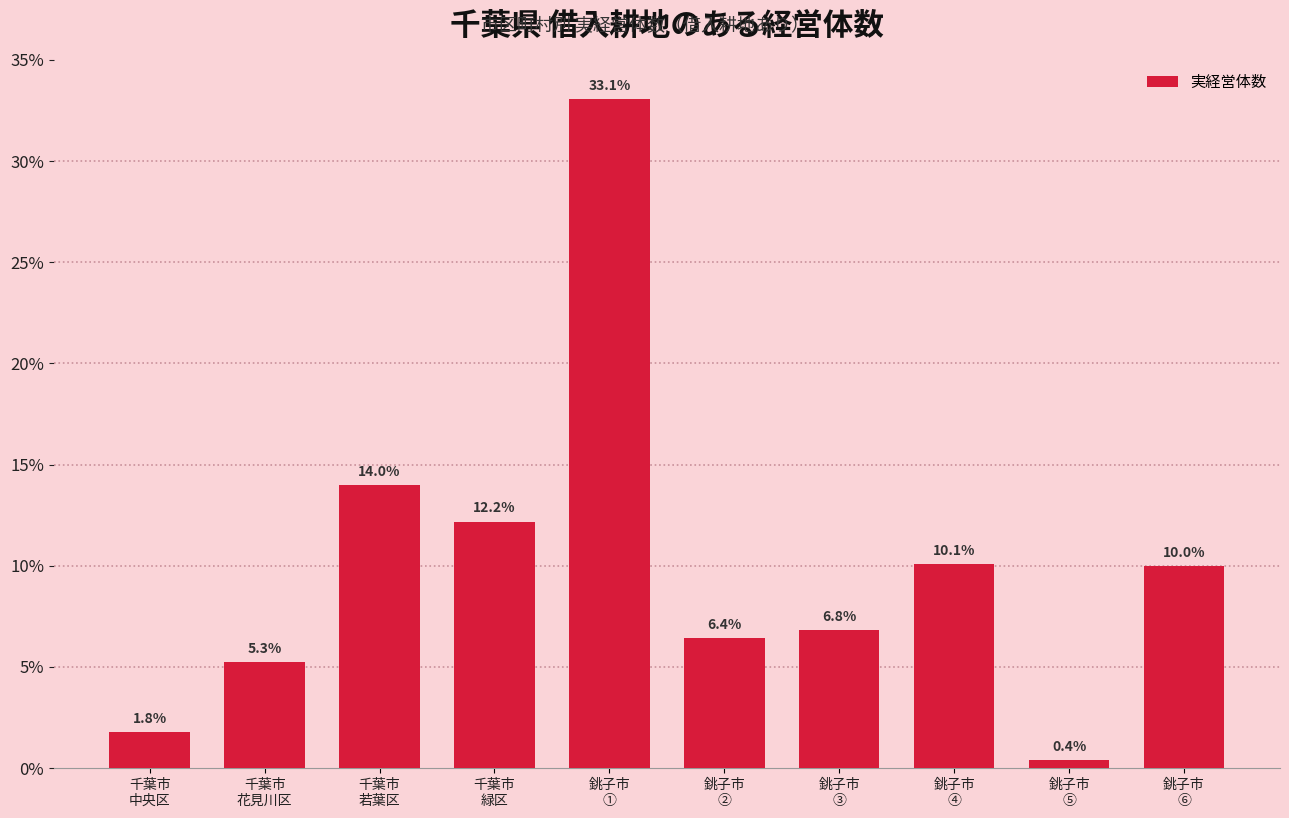

Reading left to right, transcribe all the data shown in this chart.

1.8	5.3	14.0	12.2	33.1	6.4	6.8	10.1	0.4	10.0